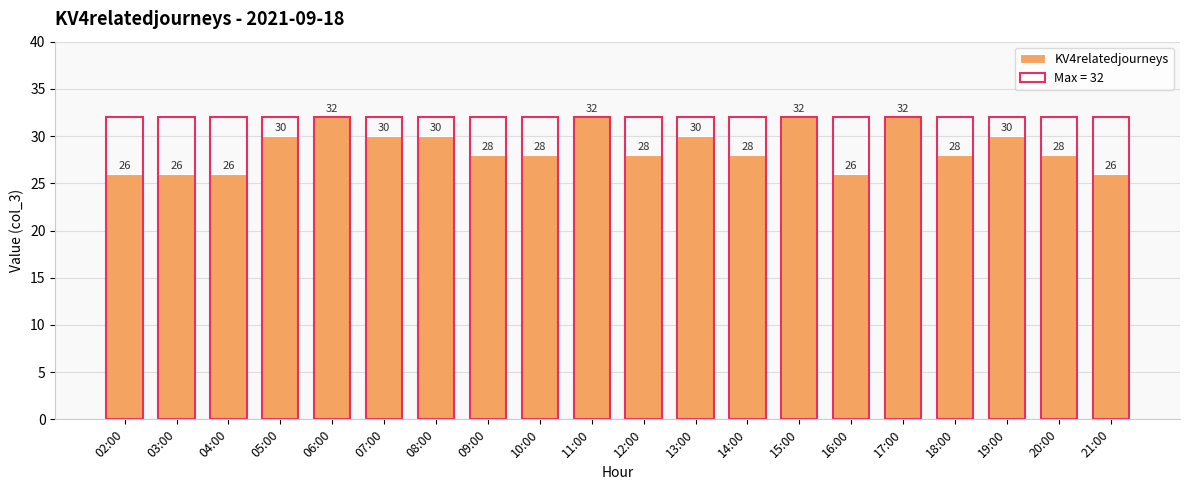

What is the difference between the maximum and second lowest values?

6